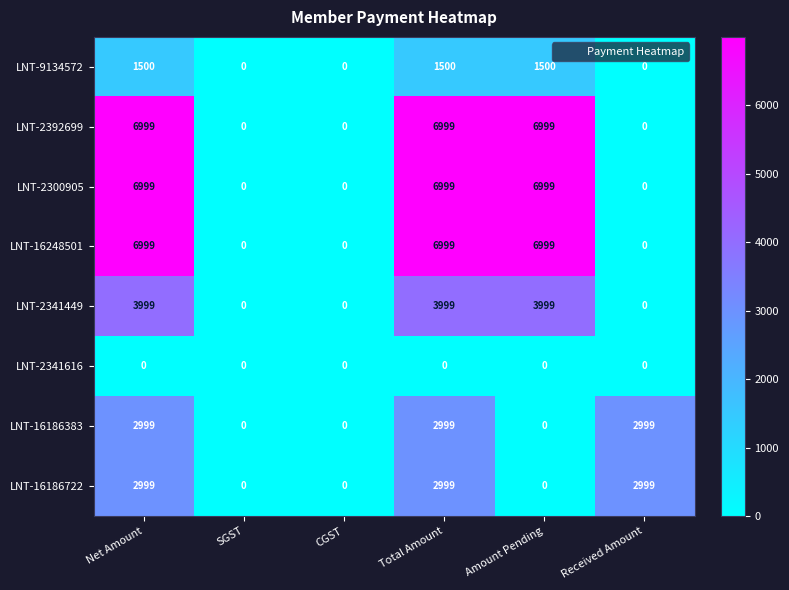

What is the spread (max minus min) of values at Net Amount?

6999